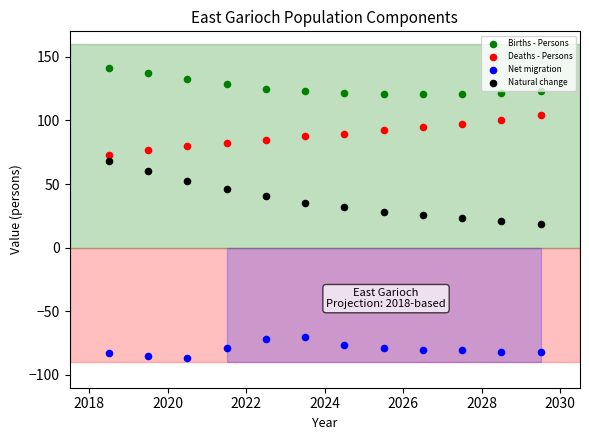

What is the X range (max minus min) for the scatter plot?

11.0